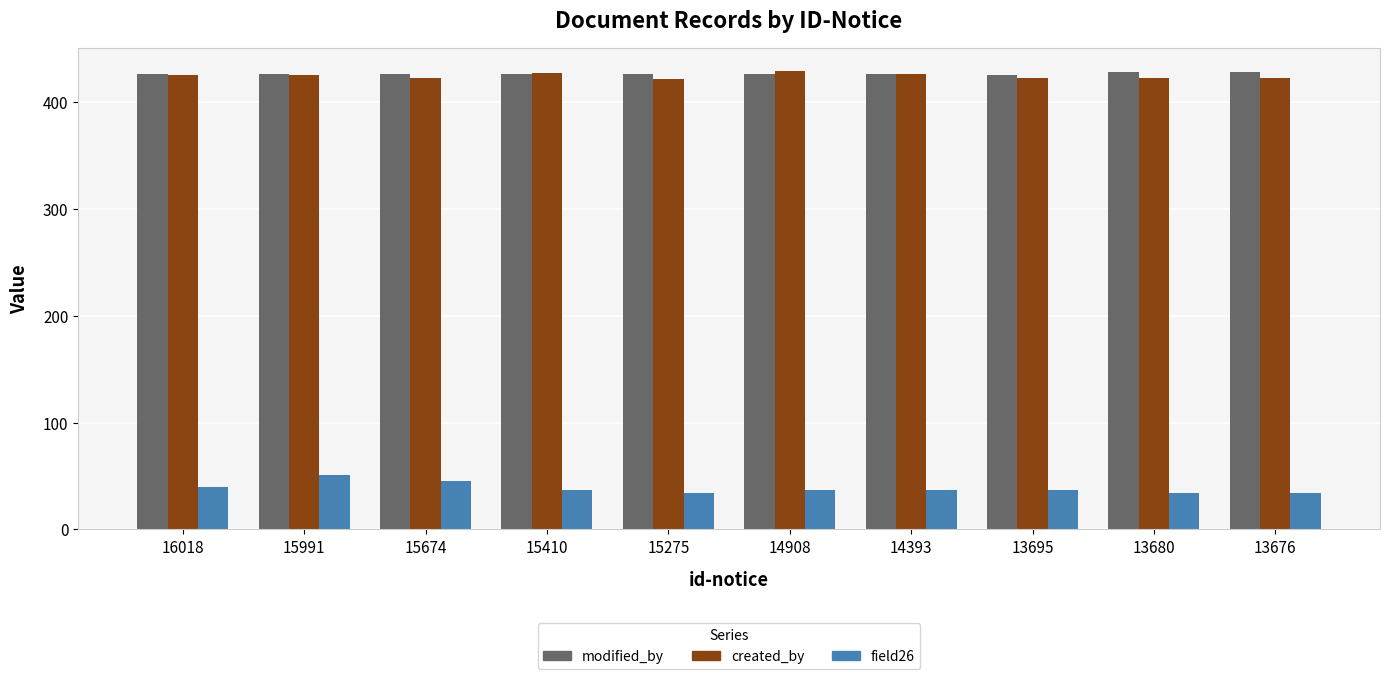

What is the maximum value shown in the chart?

429